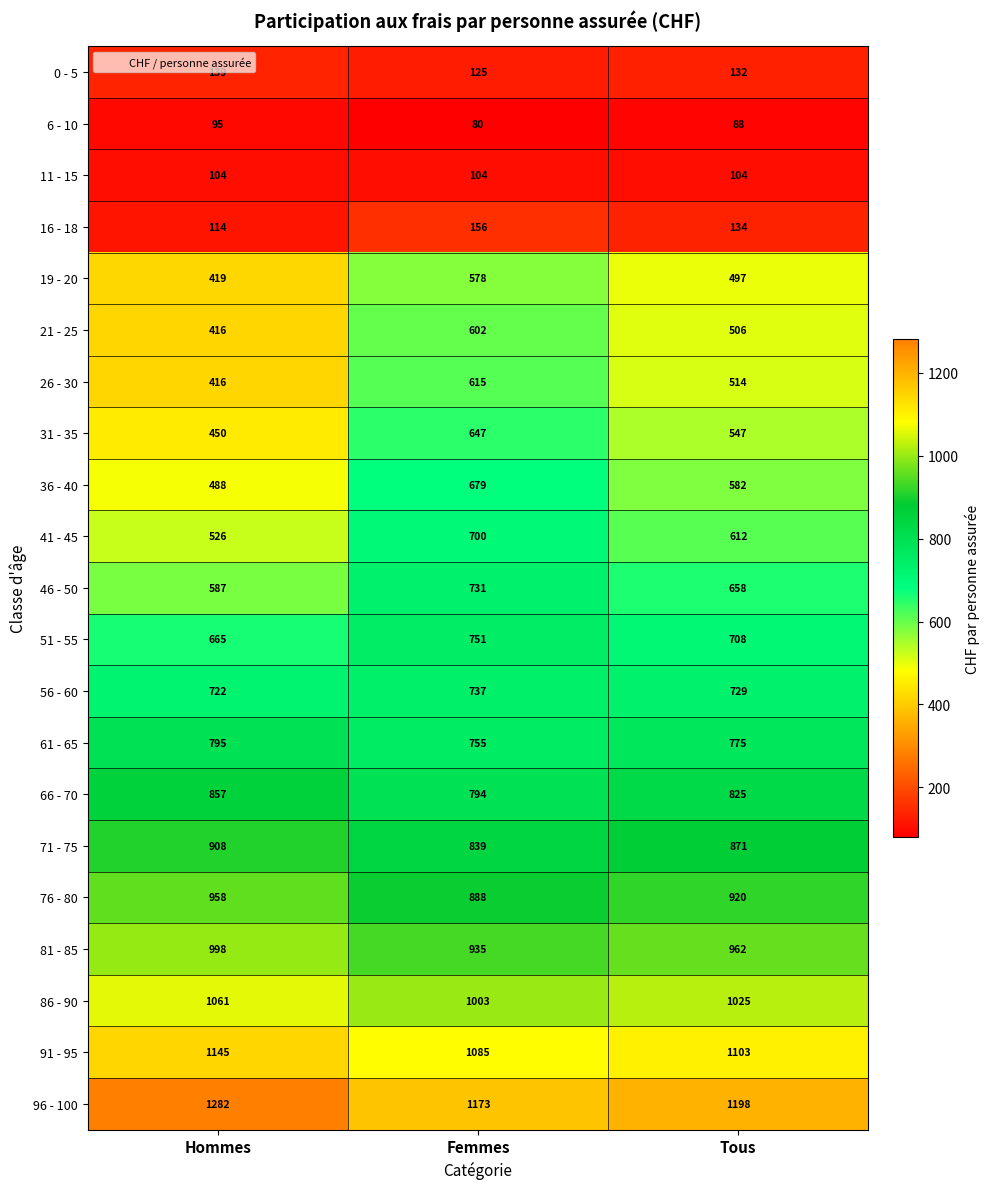

Is it true that 46 - 50 equals 1066 at Tous?

False